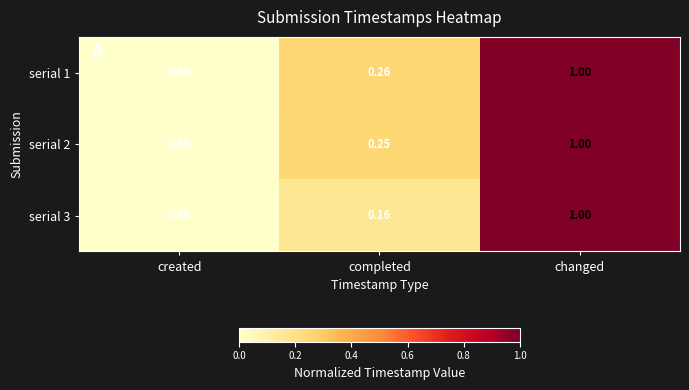

Rank the categories by serial 2 value from lowest to highest.

created, completed, changed